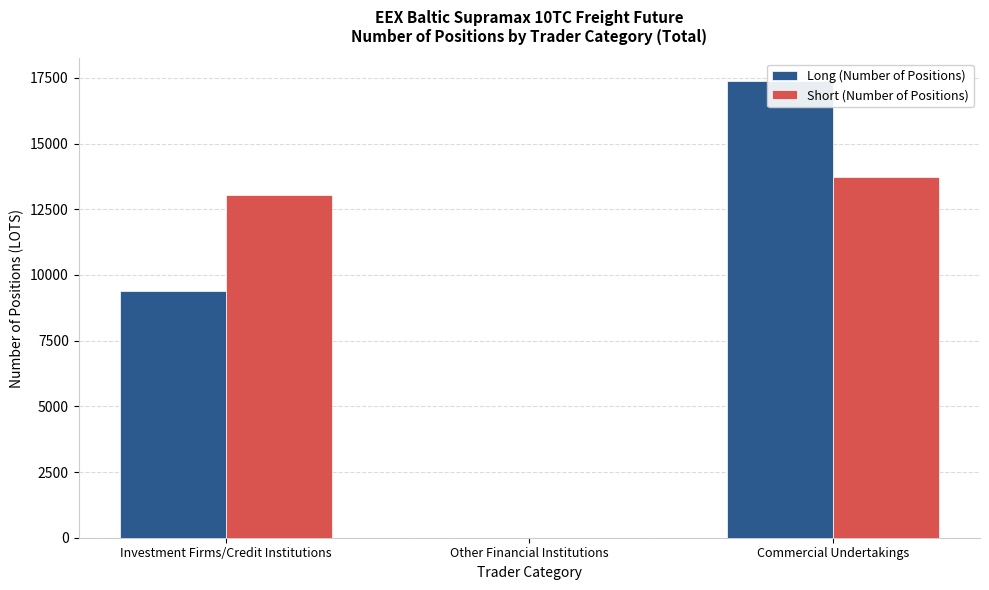

What are all the series names shown in the legend?

Long (Number of Positions), Short (Number of Positions)